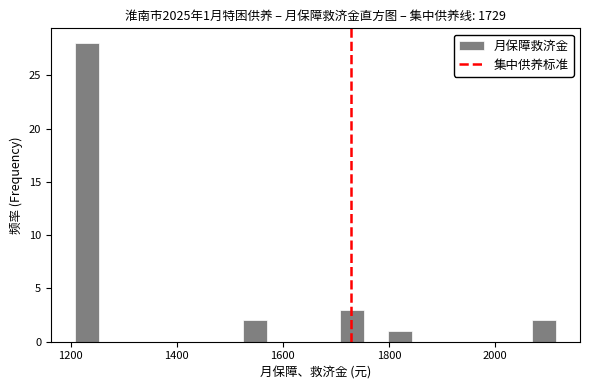

Read against the x-axis, roughly where is the centre of the tallest bar?

1240